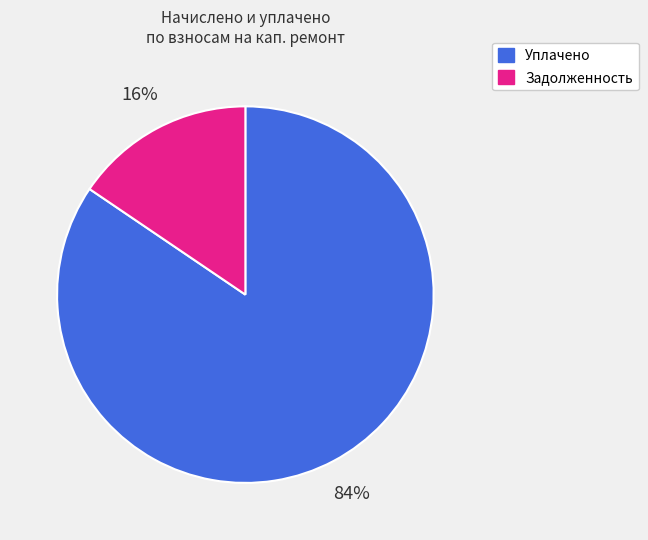

To the nearest percent, what is the average slice percentage?

50%